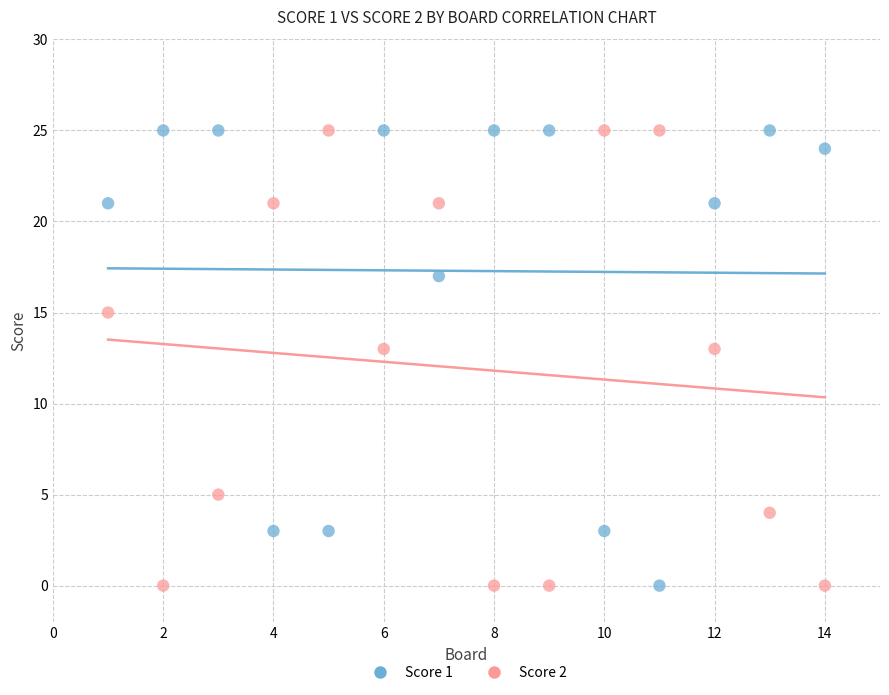

What is the X range (max minus min) for the scatter plot?

13